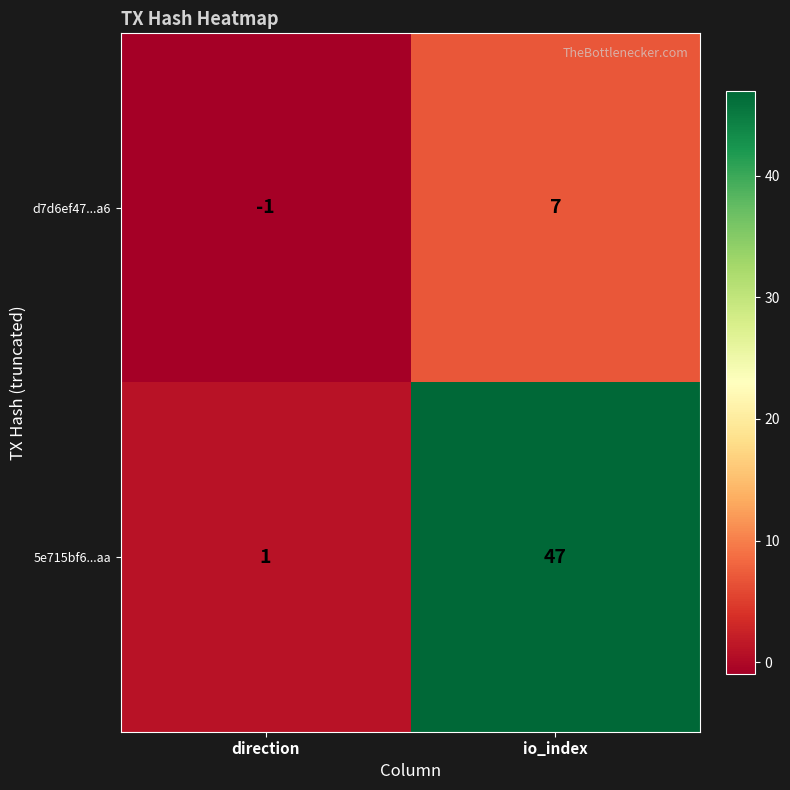

Reading left to right, list all the values displayed in this chart.

d7d6ef47...a6: -1	7
5e715bf6...aa: 1	47